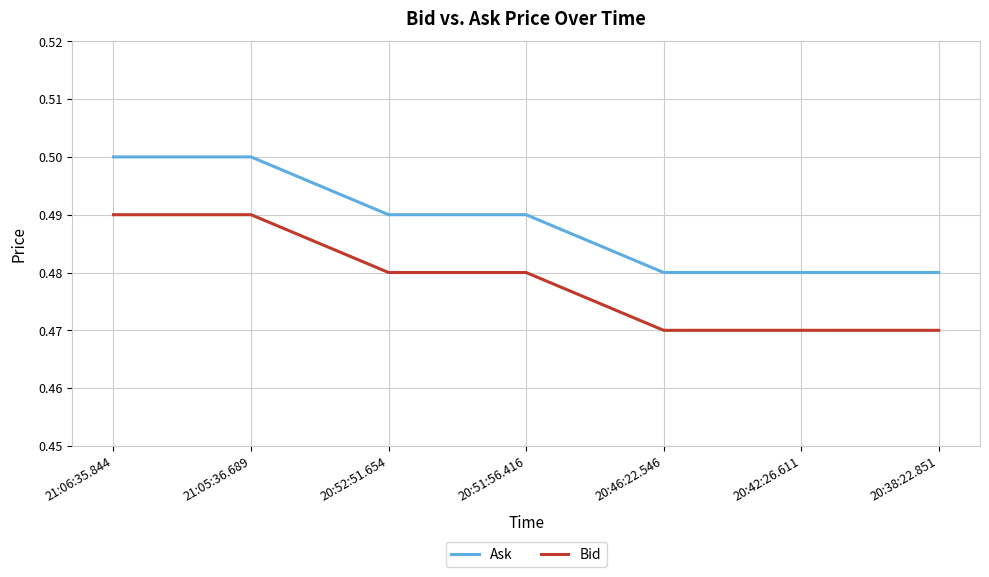

Is it true that Ask equals 0.8 at 20:52:51.654?

False